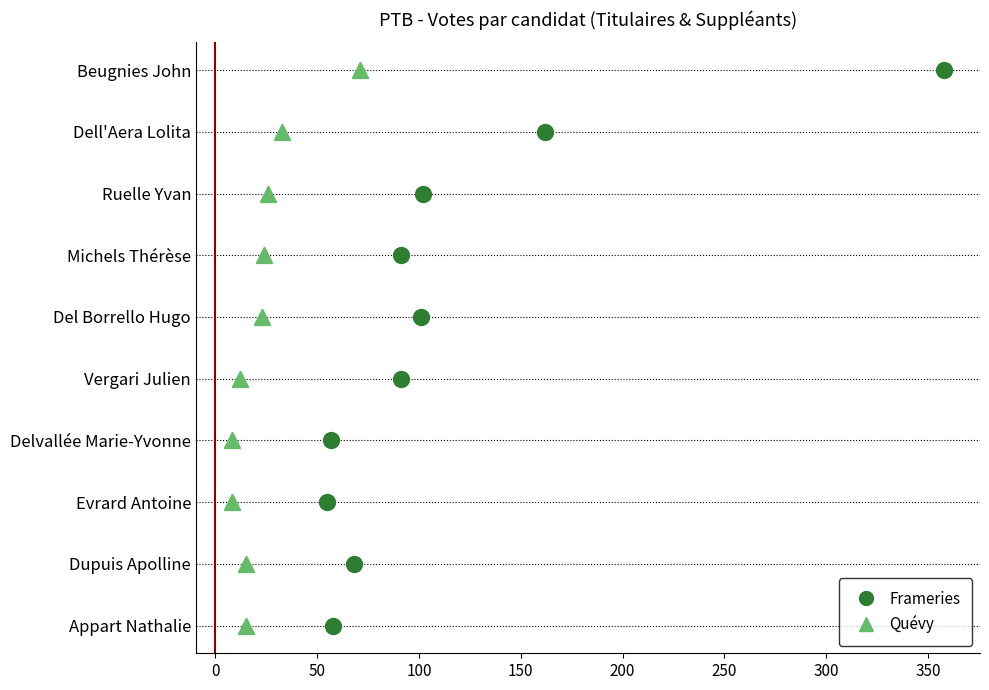

Which series reaches the maximum Y coordinate?

Frameries